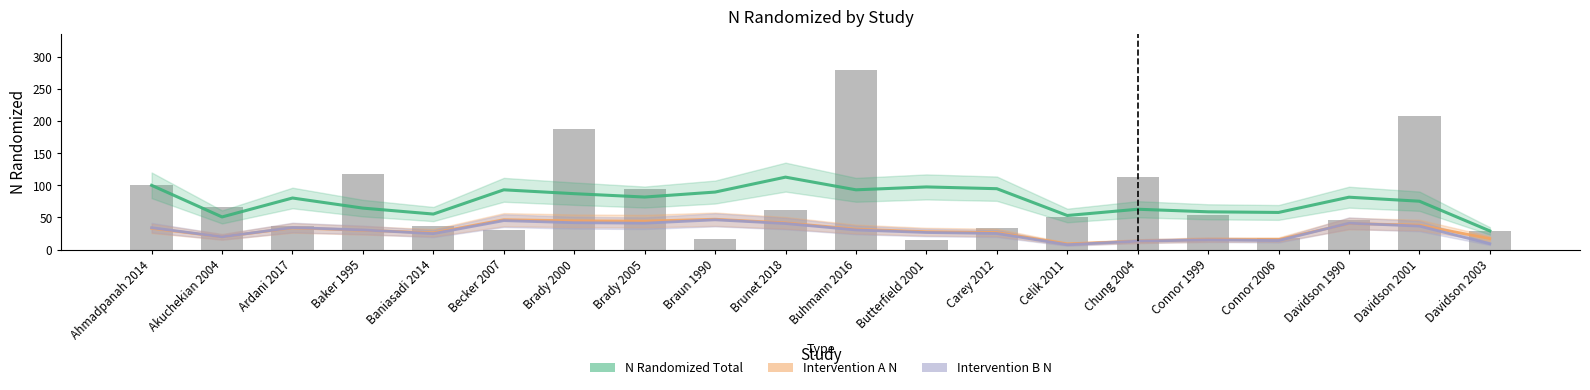

What is the average value of the Intervention A N series?

30.1